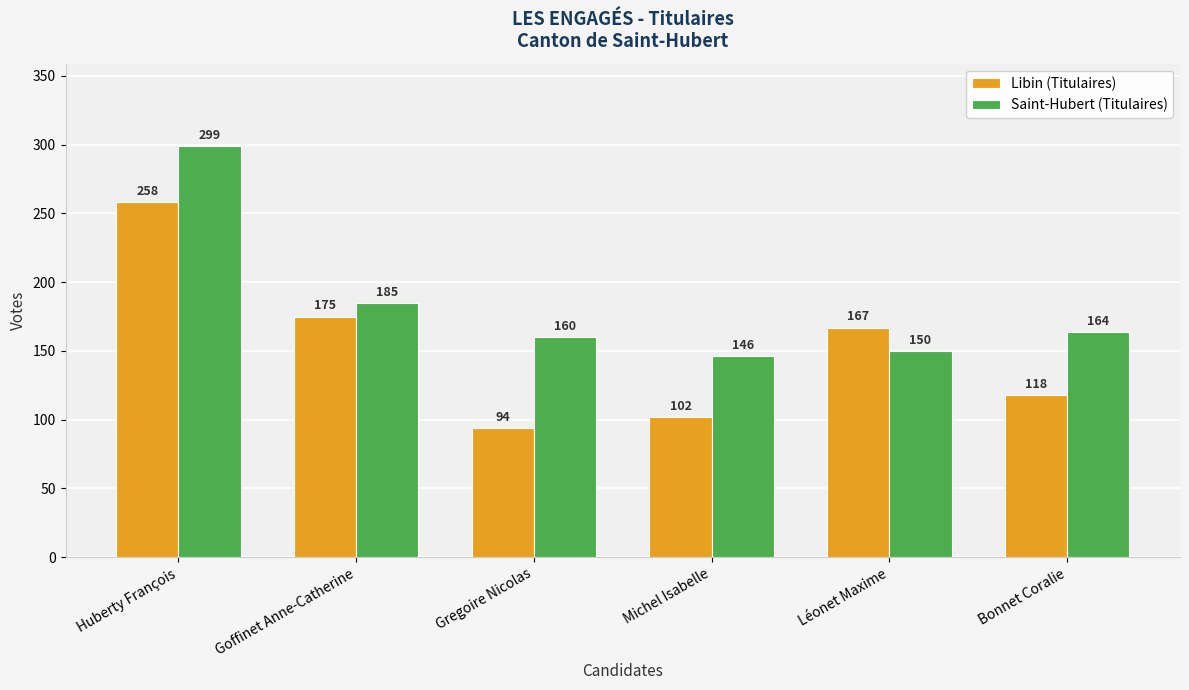

Which series changed the most between Gregoire Nicolas and Bonnet Coralie?

Libin (Titulaires)